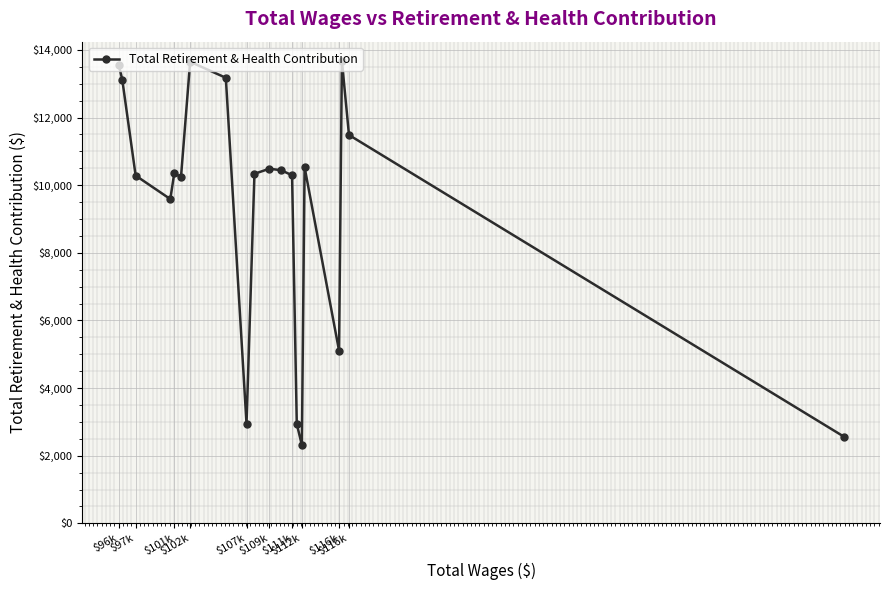

True or false: the data has more than 1 interior local peaks.

True